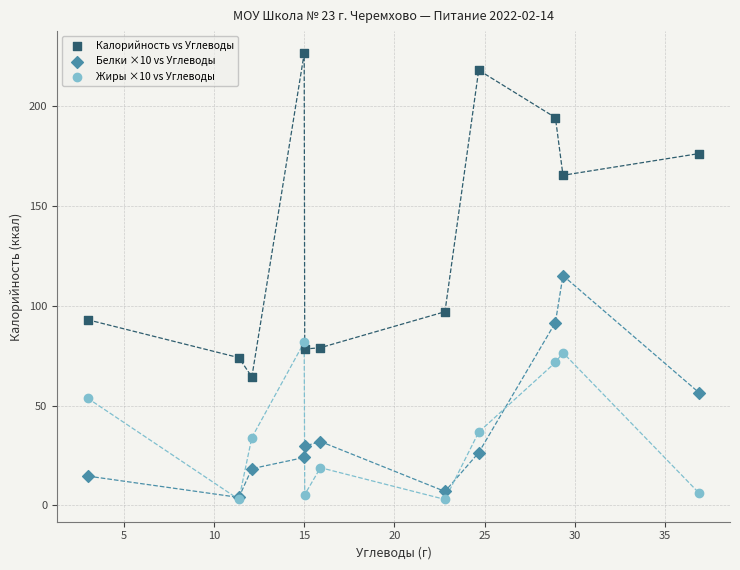

In the Калорийность vs Углеводы series, what Y value is closest to 145?

165.3